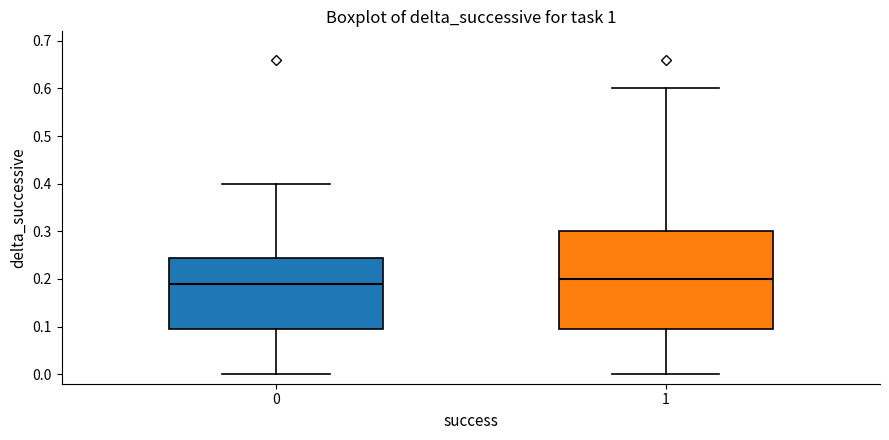

Reading left to right, transcribe this box plot: for each box, give where its median line is, the range the box spans, and where its two whiskers end, as read against the y-axis. The values are not printed on the chart, so give them approximately, as read against the axis.

0: median 0.19, box 0.10 to 0.25, whiskers 0.00 to 0.40
1: median 0.20, box 0.10 to 0.30, whiskers 0.00 to 0.60